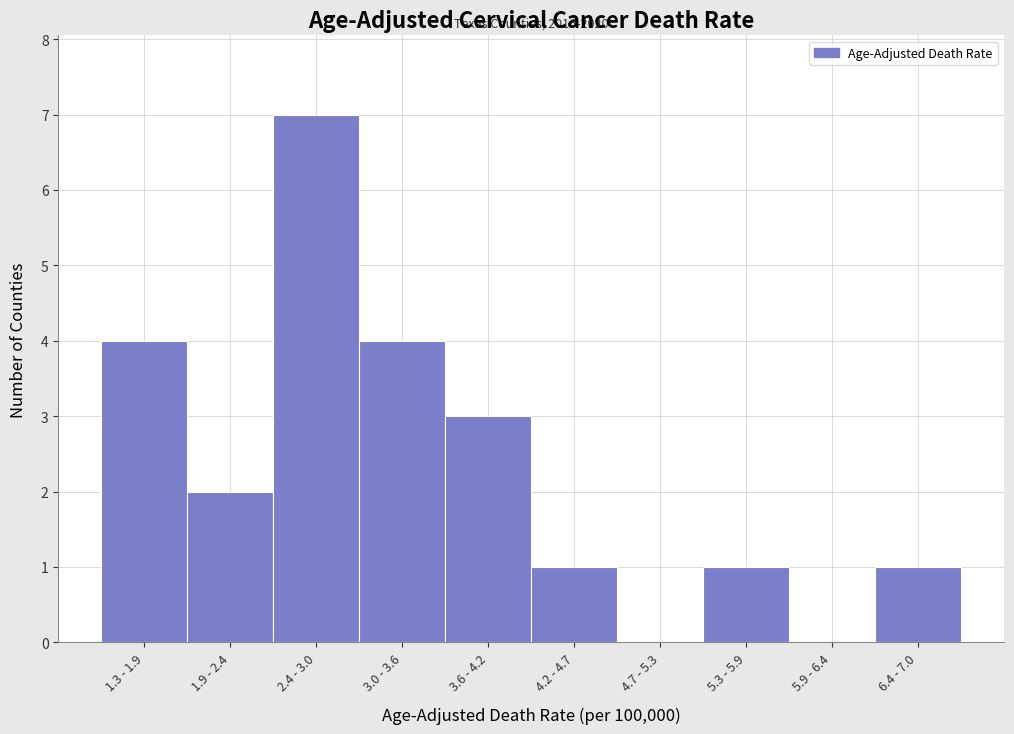

Reading left to right, list all the values displayed in this chart.

1.3 - 1.9=4	1.9 - 2.4=2	2.4 - 3.0=7	3.0 - 3.6=4	3.6 - 4.2=3	4.2 - 4.7=1	4.7 - 5.3=0	5.3 - 5.9=1	5.9 - 6.4=0	6.4 - 7.0=1